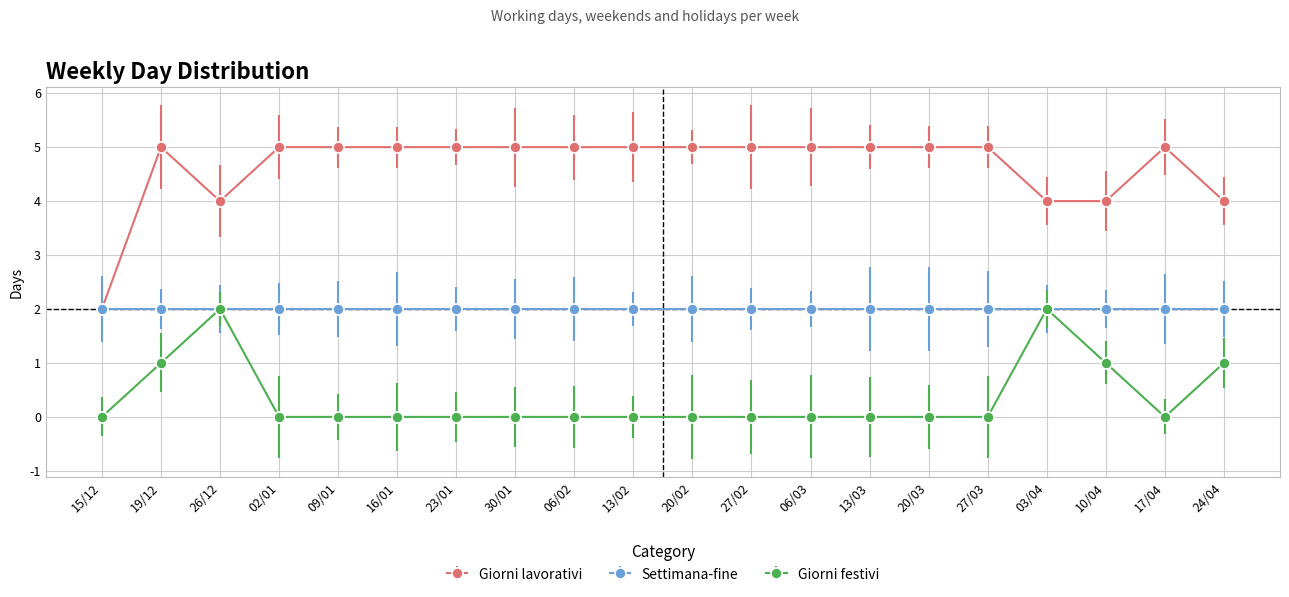

What is the maximum value for Giorni lavorativi?

5